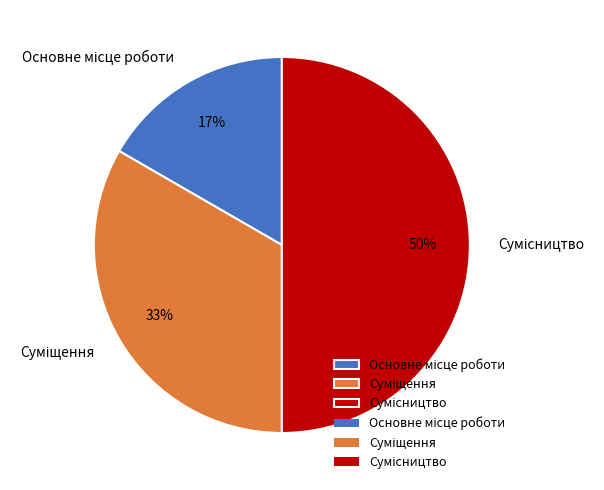

To the nearest percent, what is the average slice percentage?

33%